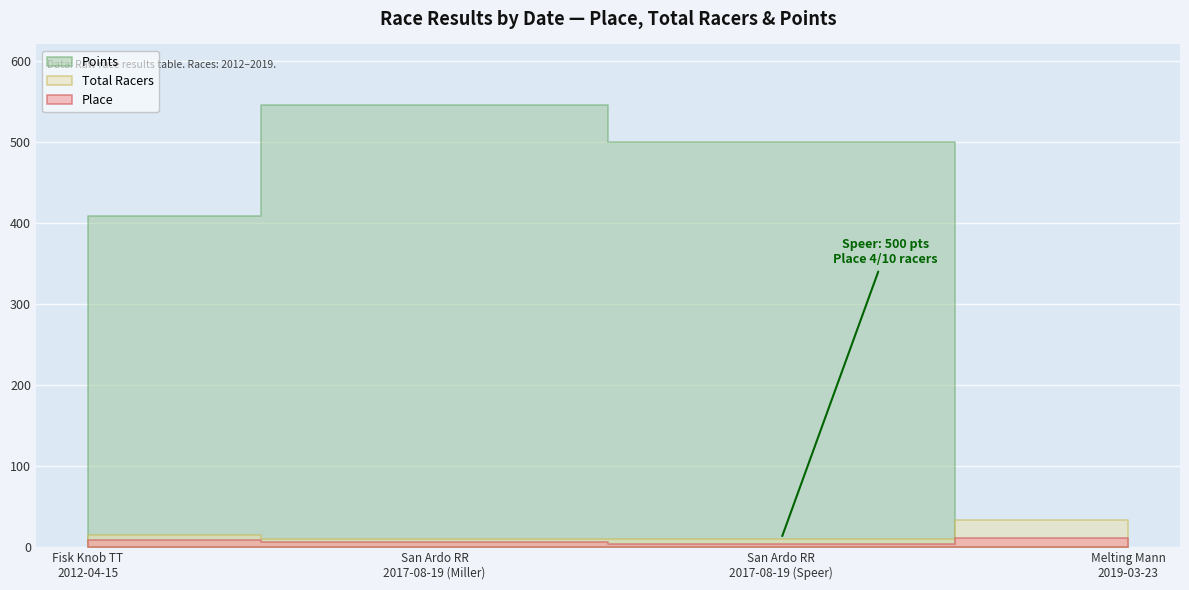

What is the label of the 3rd point from the left?

2017-08-19